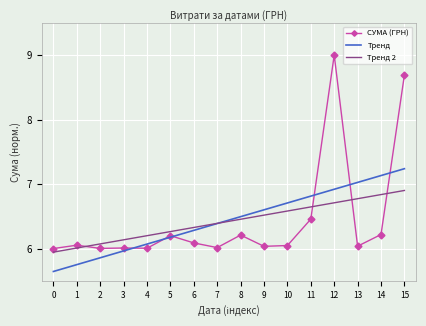

At which label does Тренд 2 reach its peak?

15